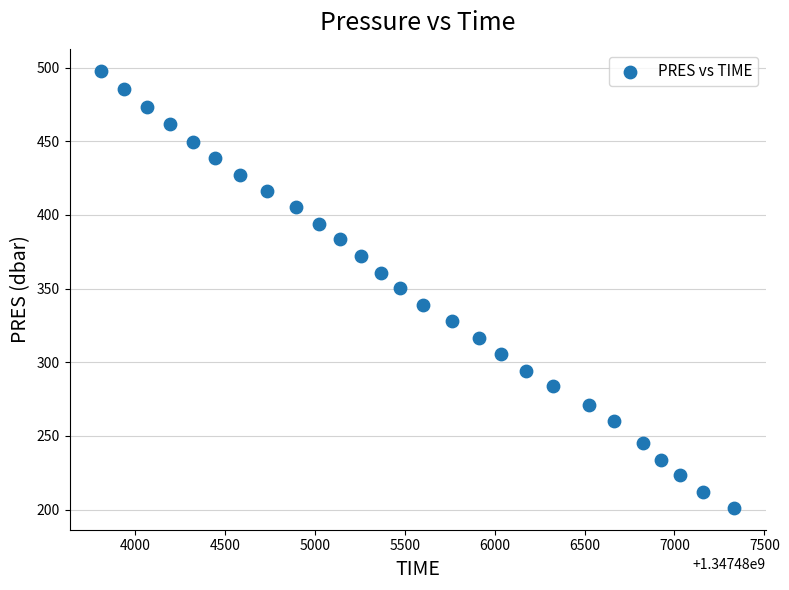

What is the range of X values (max minus min)?

3520.0